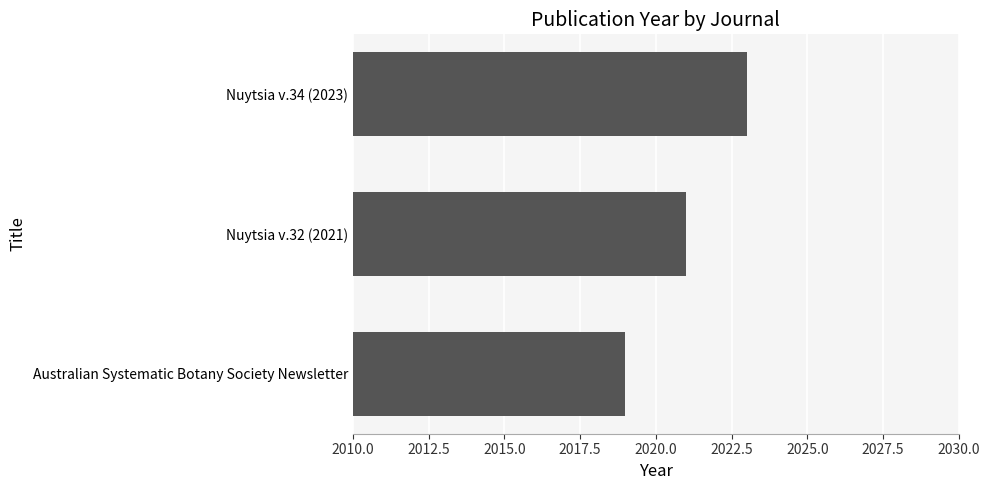

What is the greatest value displayed?

2023